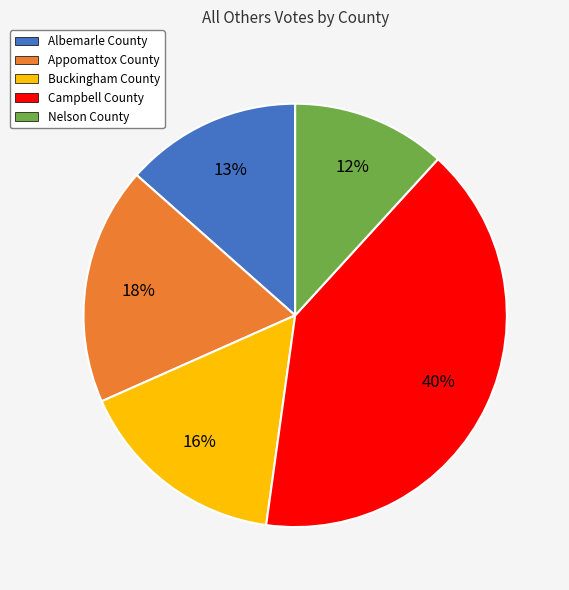

What percentage is the Appomattox County slice, to the nearest percent?

18%